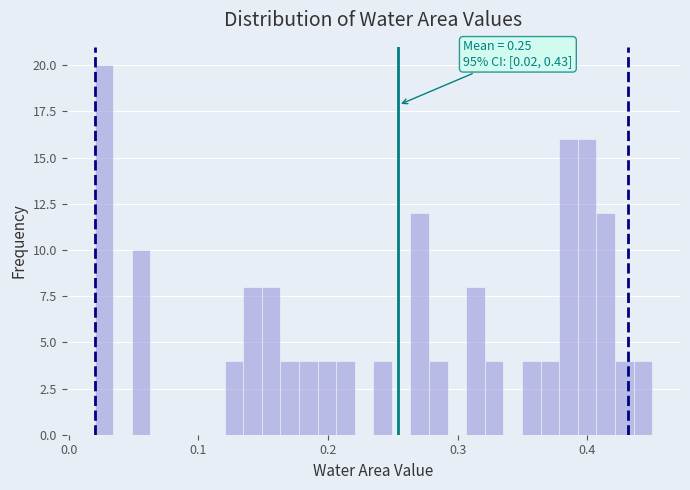

Read against the x-axis, roughly where is the centre of the tallest bar?

0.03